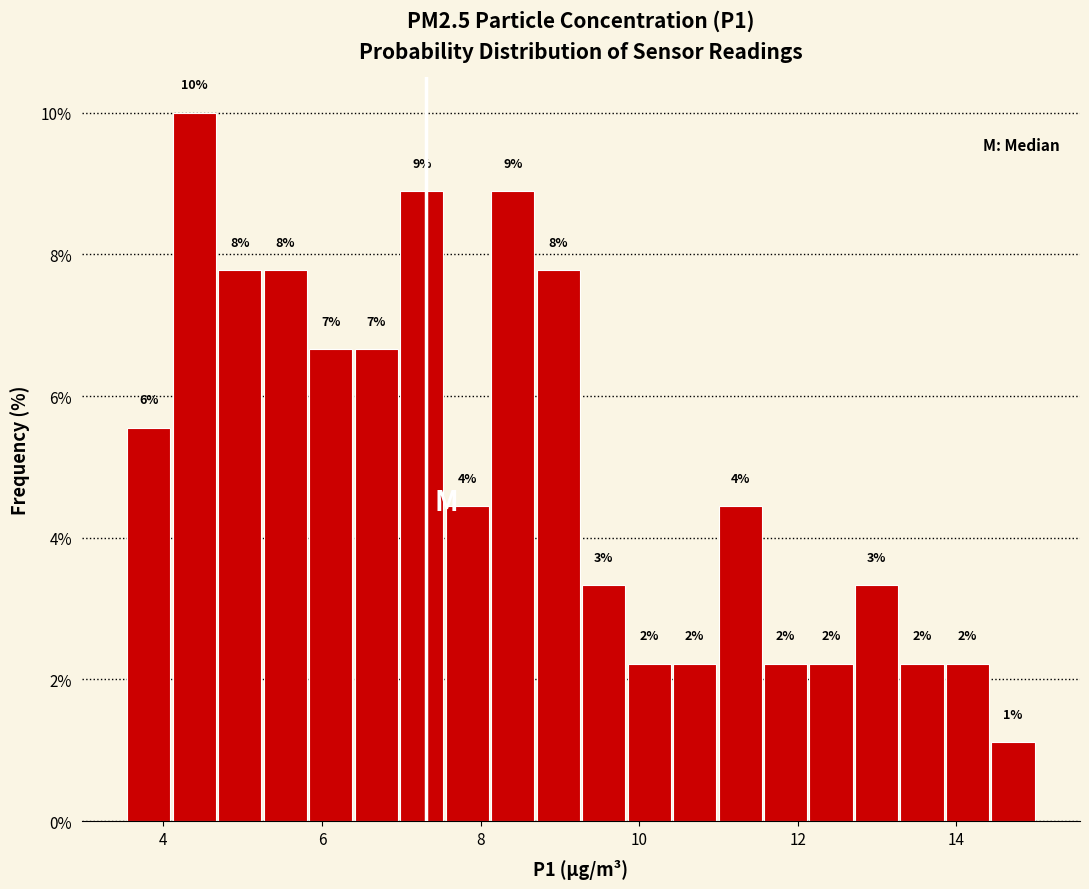

Around what value on the x-axis is the tallest bar? Give the approximate position of its centre, as read against the axis.

4.4